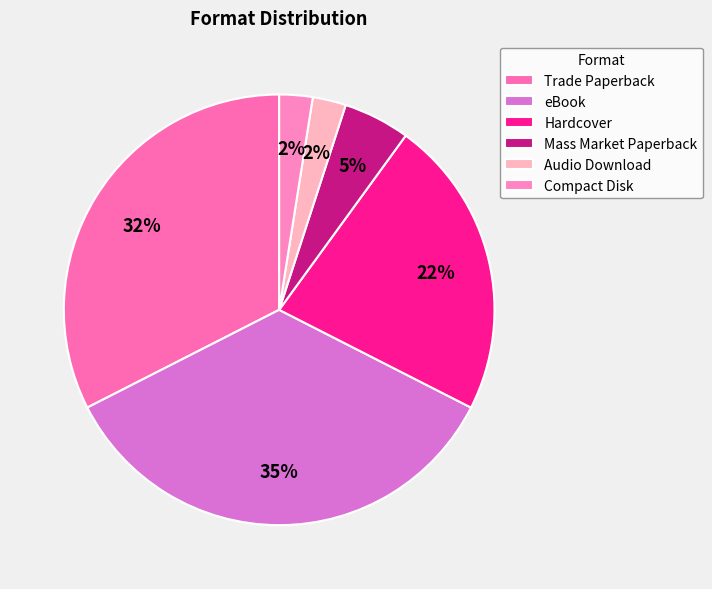

Which category has the biggest portion of the pie?

eBook